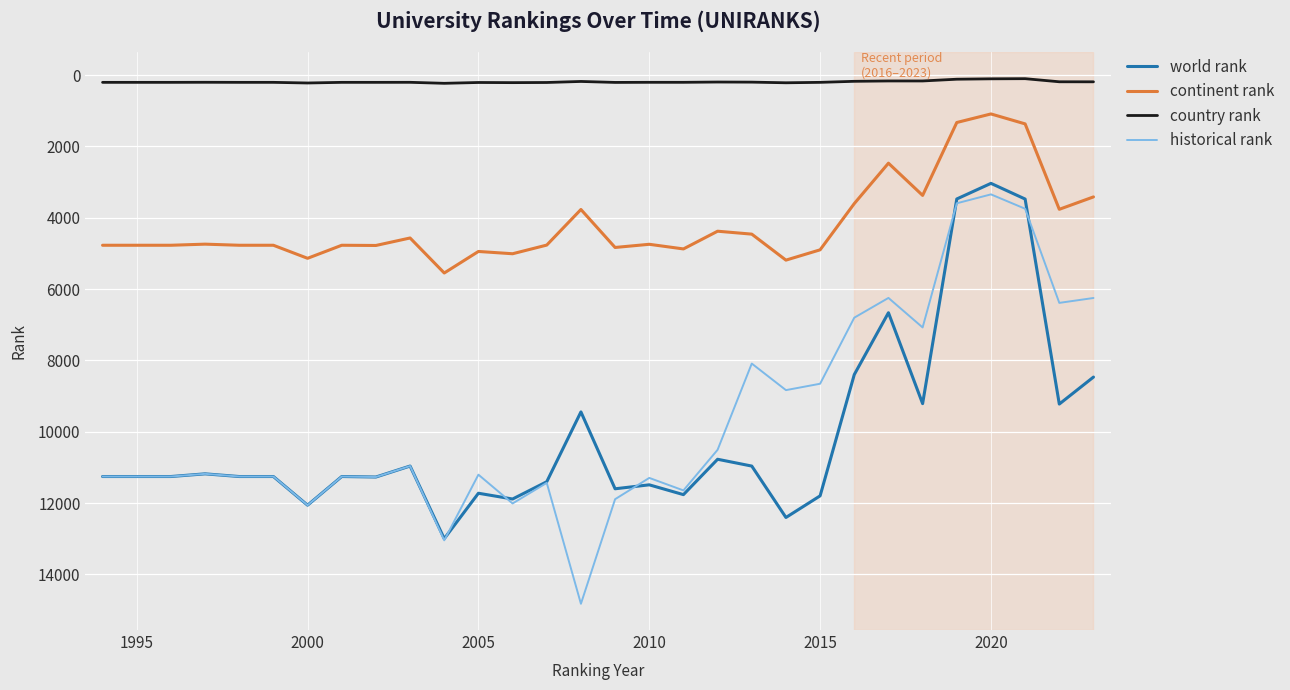

List the series in order of their peak value, lowest first.

country rank, continent rank, world rank, historical rank